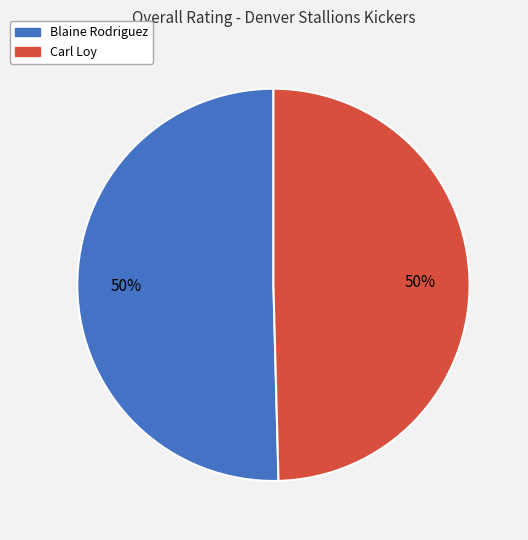

True or false: Blaine Rodriguez accounts for 50% of the total.

True